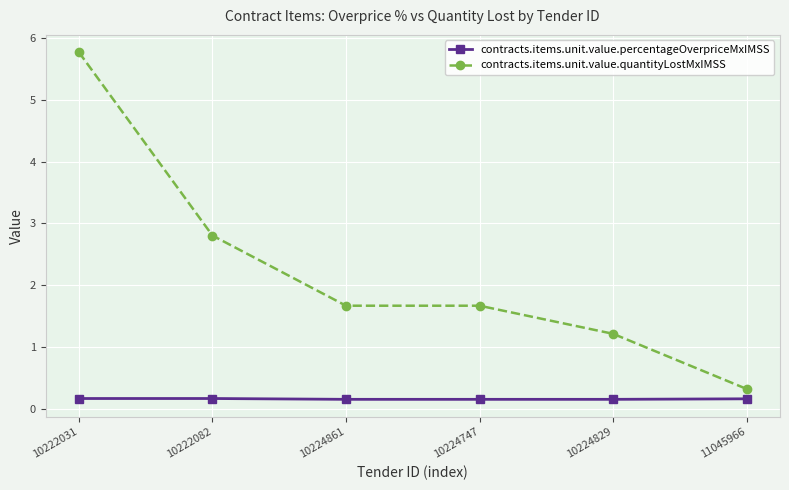

Reading left to right, extract all data points from this chart.

contracts.items.unit.value.percentageOverpriceMxIMSS: 10222031=0.2	10222082=0.2	10224861=0.2	10224747=0.2	10224829=0.2	11045966=0.2
contracts.items.unit.value.quantityLostMxIMSS: 10222031=5.8	10222082=2.8	10224861=1.7	10224747=1.7	10224829=1.2	11045966=0.3